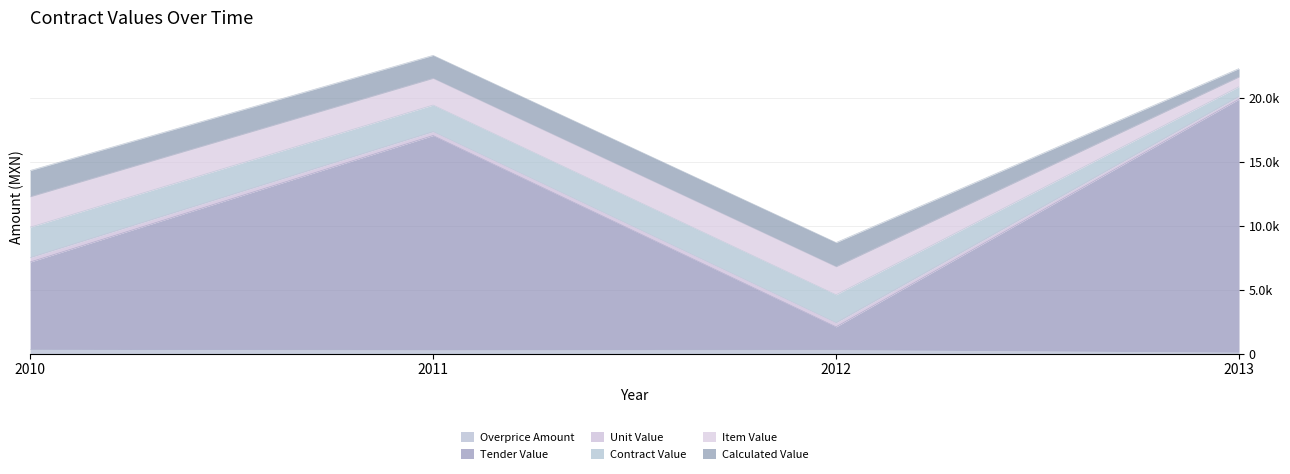

At which category does Overprice Amount reach its first local valley?

2011